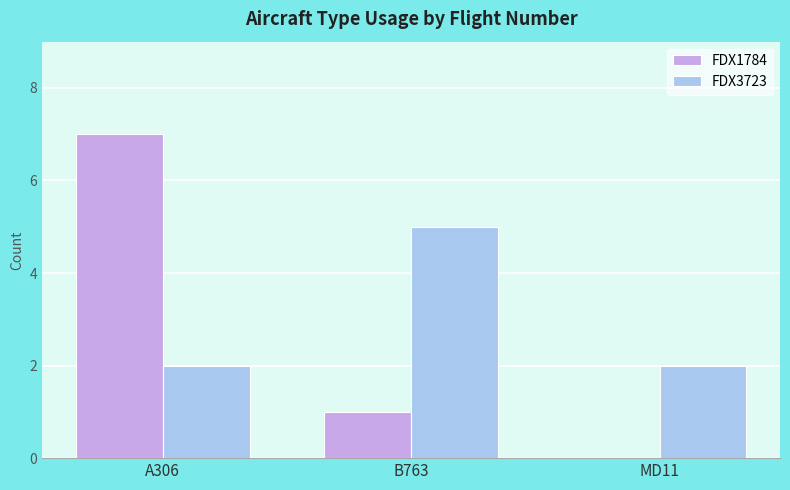

Between B763 and MD11, which series saw the biggest shift?

FDX3723